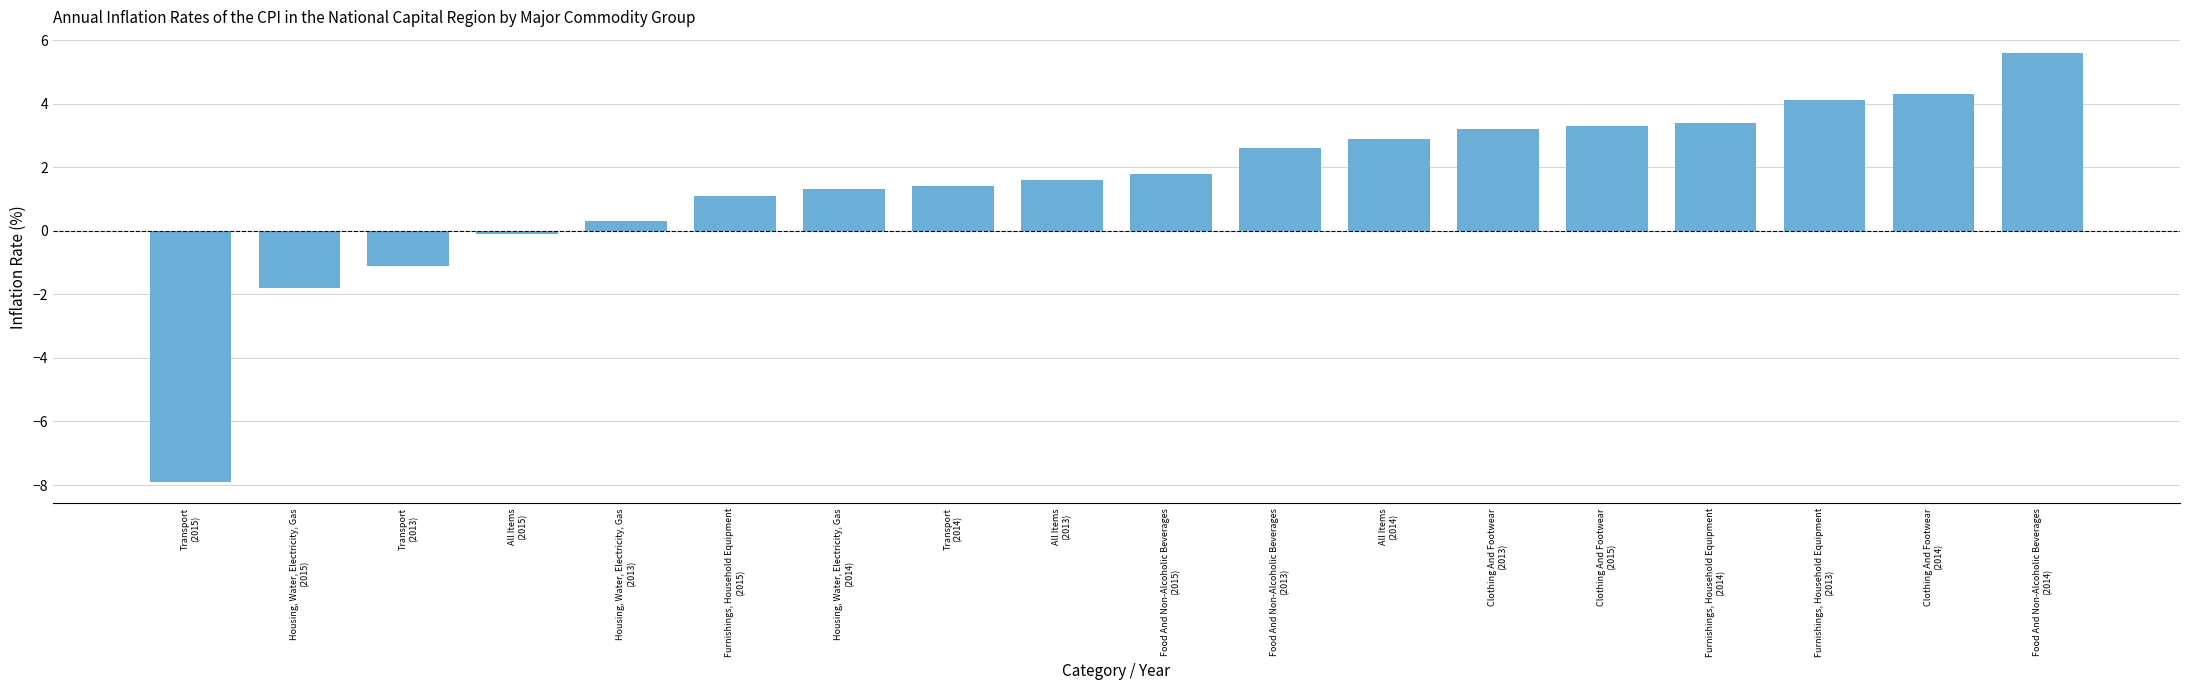

What is the maximum value shown in the chart?

5.6